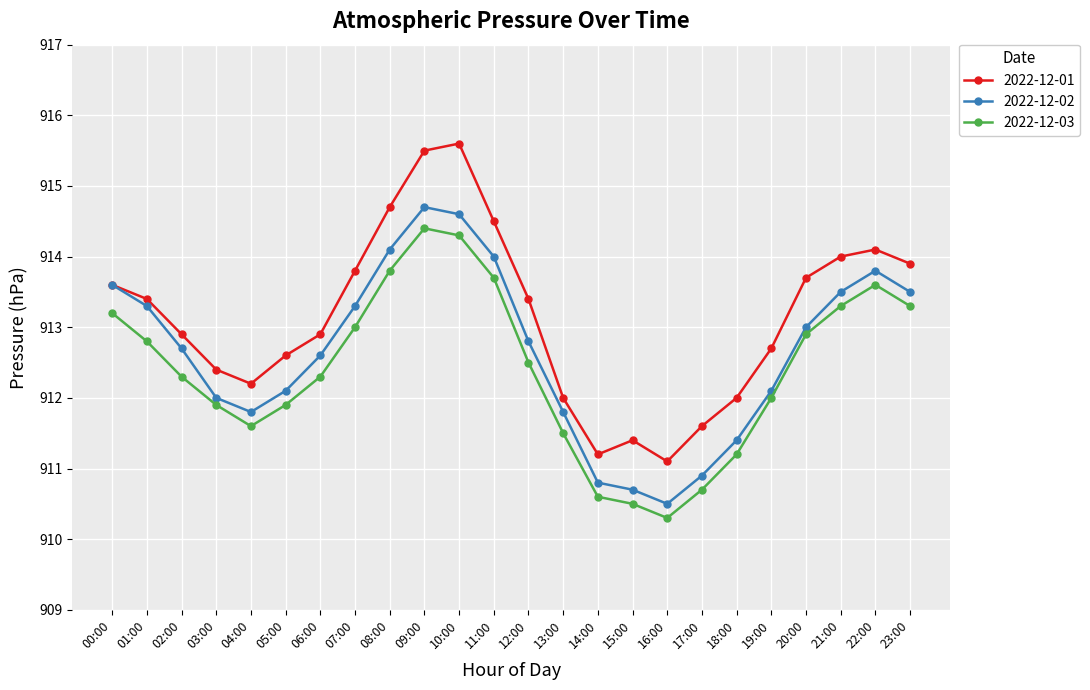

What is the label of the 3rd point from the right?

21:00